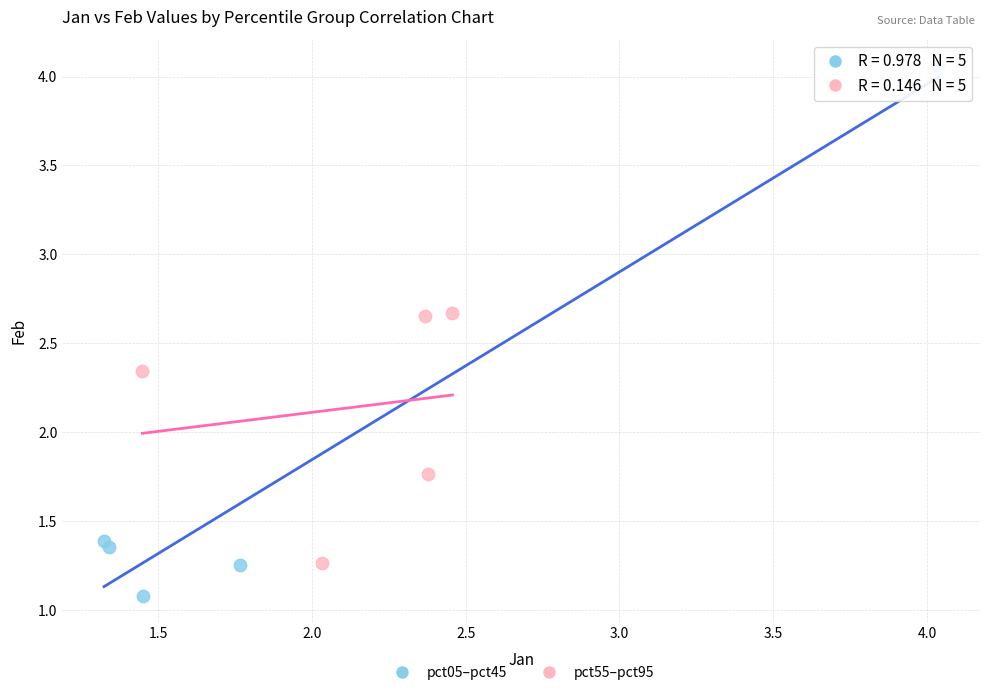

Which series contains the highest Y value?

pct05–pct45